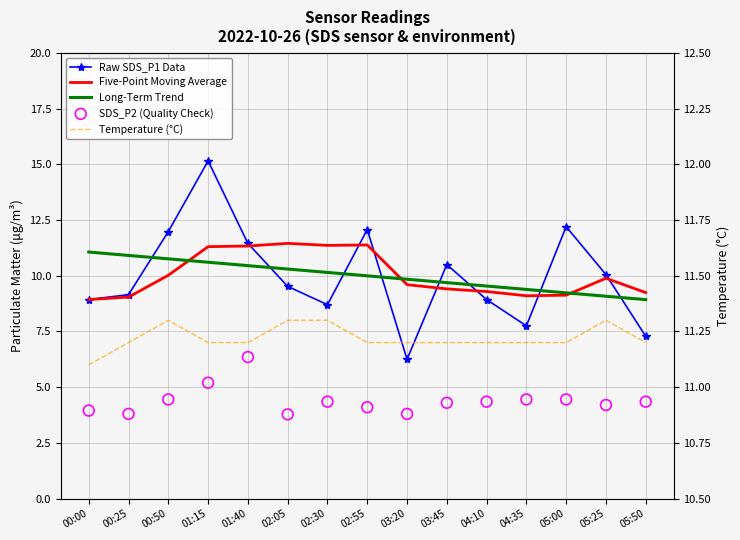

What are all the series names shown in the legend?

Raw SDS_P1 Data, Five-Point Moving Average, Long-Term Trend, SDS_P2 (Quality Check), Temperature (°C)